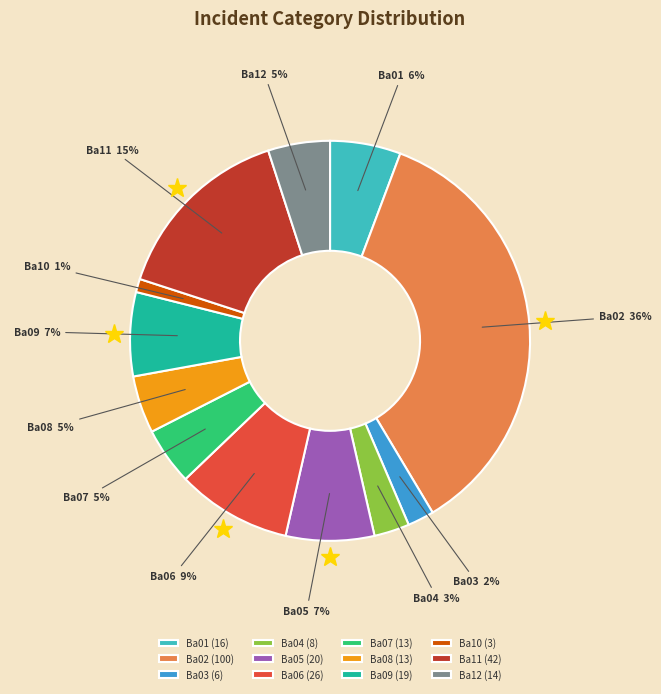

The Ba01 slice represents 6% of the pie. True or false?

True